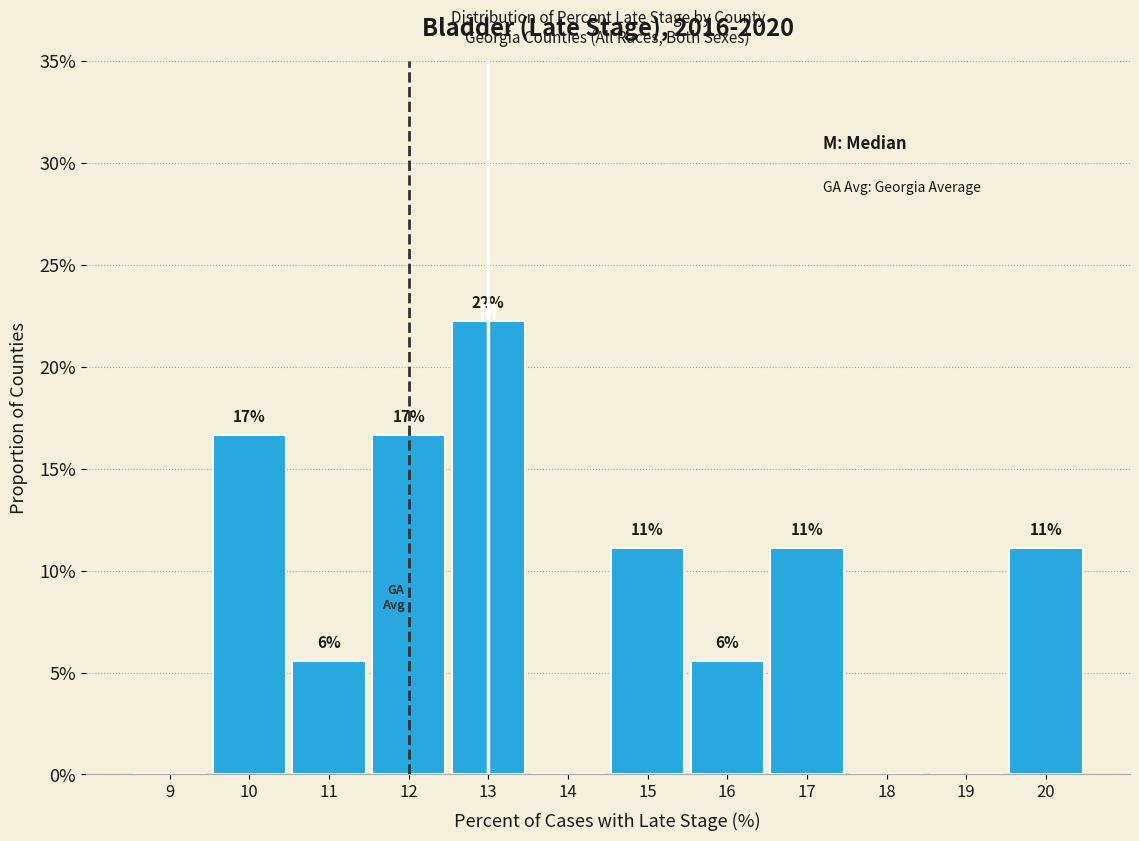

Are the bars horizontal?

No